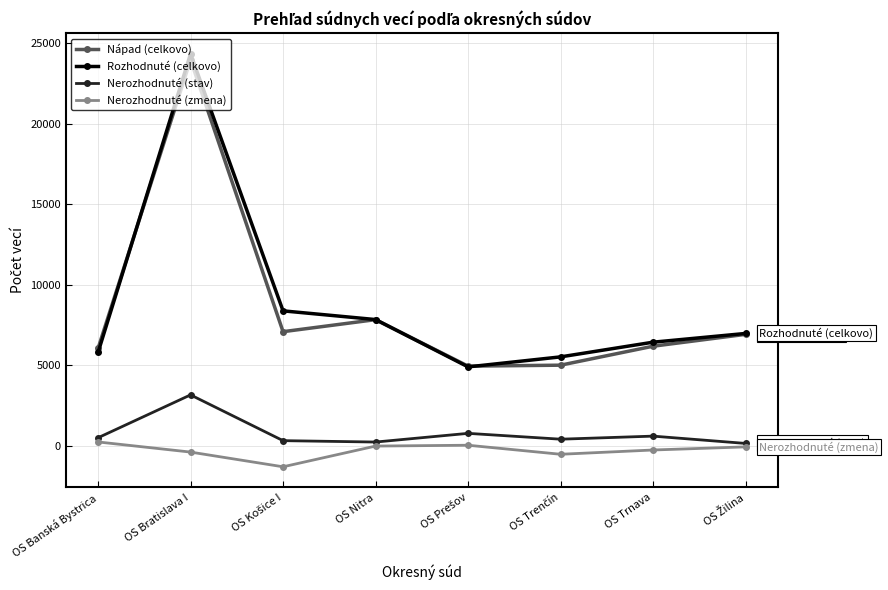

Does the chart display data point markers on the line(s)?

Yes